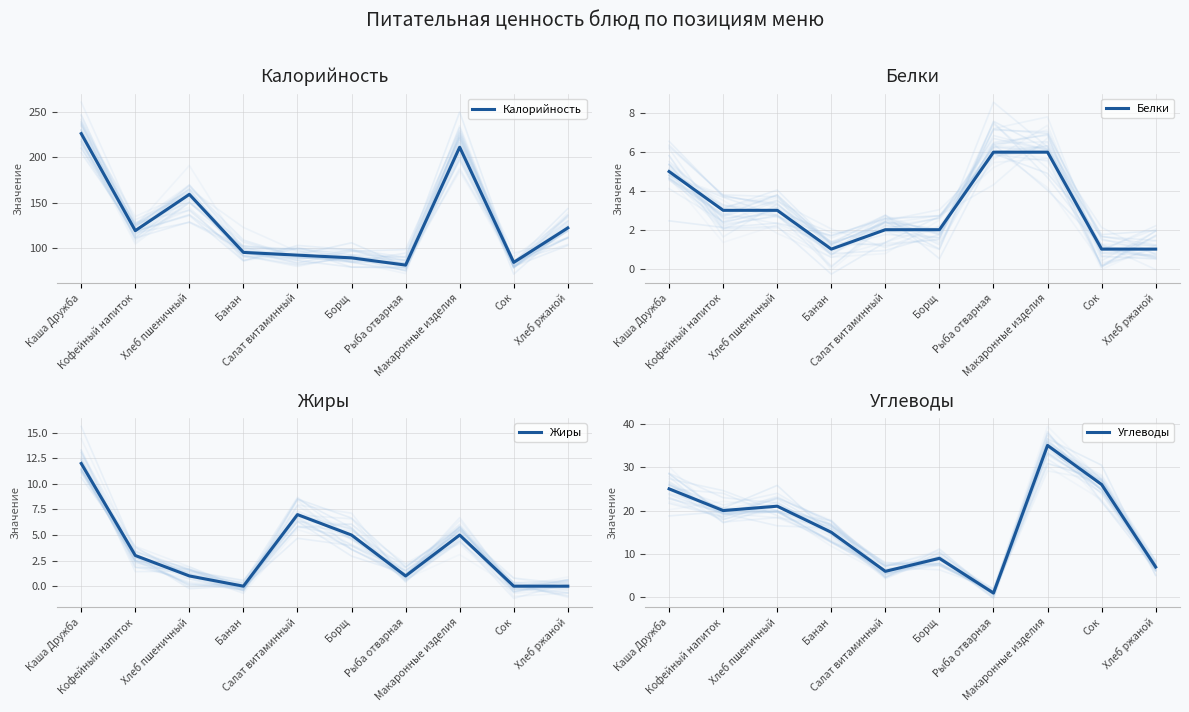

How many times do Углеводы and Белки cross each other?

2